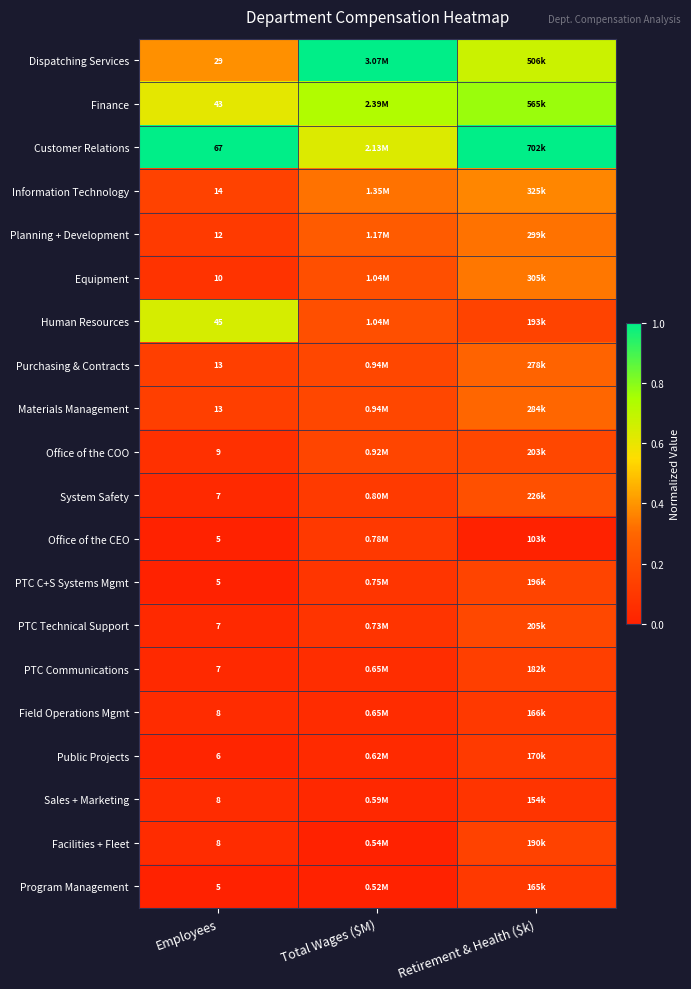

How many series are shown in this chart?

20